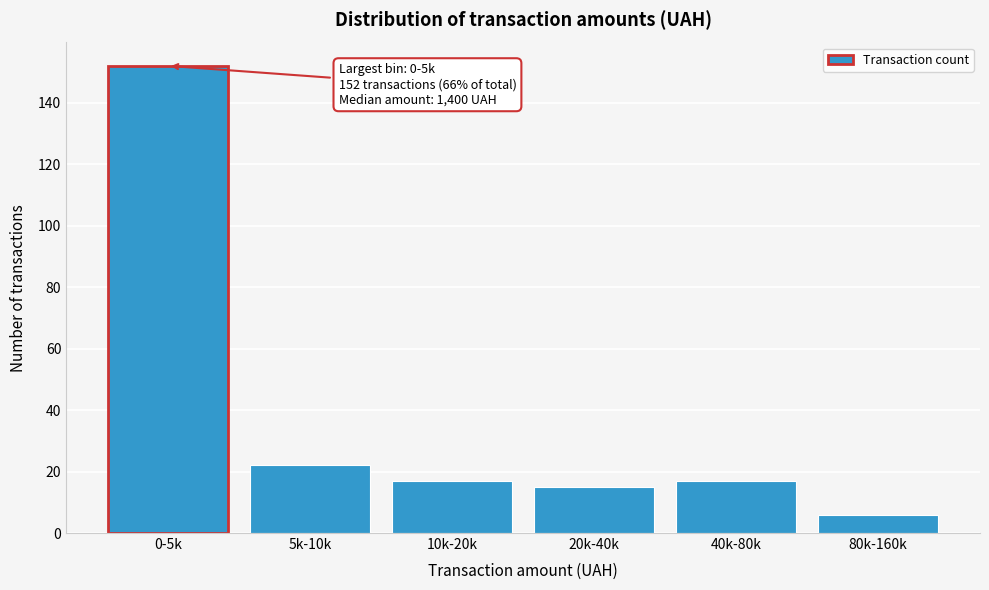

Reading left to right, transcribe all the data shown in this chart.

152	22	17	15	17	6